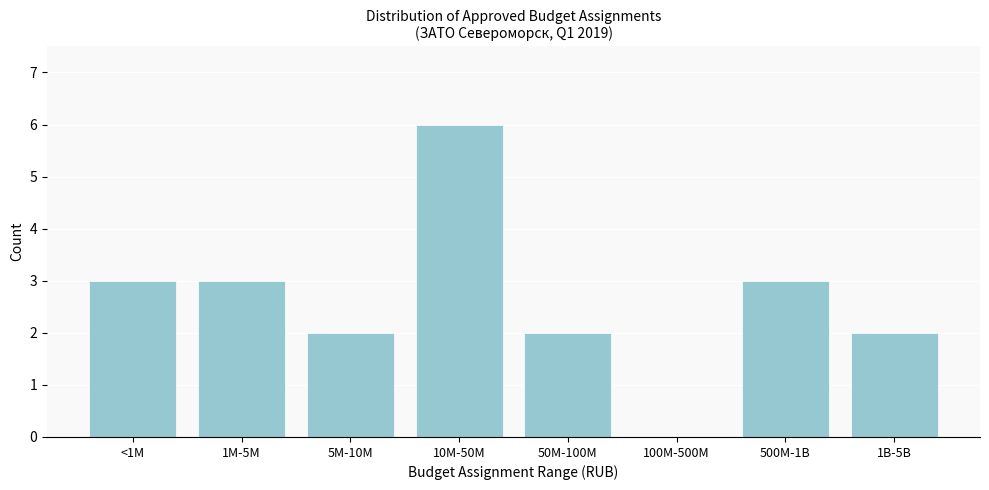

Reading left to right, transcribe all the data shown in this chart.

<1M=3	1M-5M=3	5M-10M=2	10M-50M=6	50M-100M=2	100M-500M=0	500M-1B=3	1B-5B=2